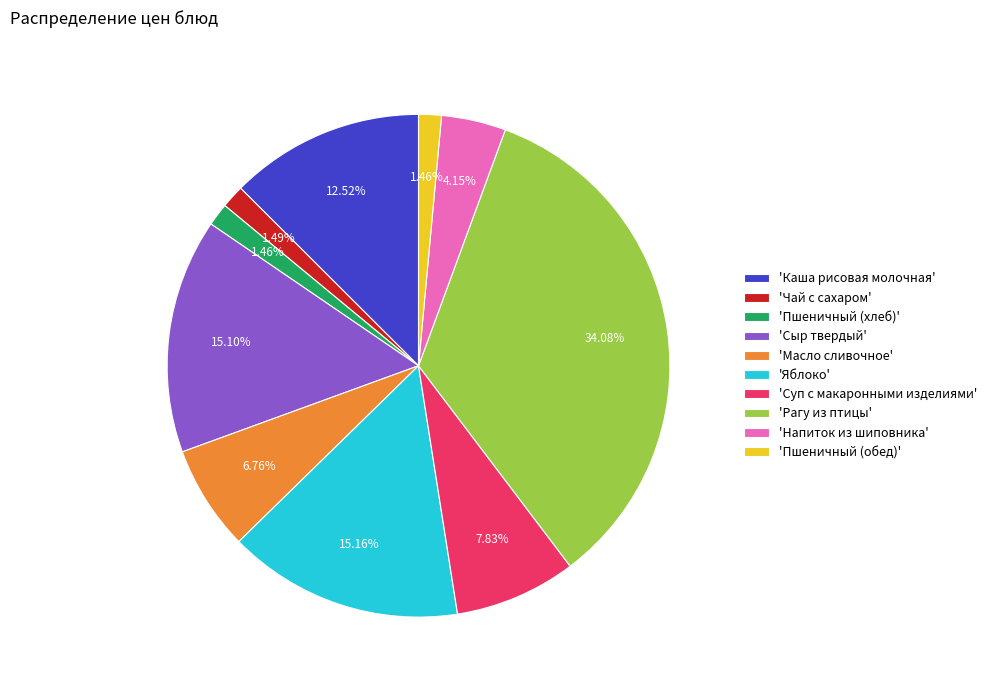

Which slice is the largest?

'Рагу из птицы'